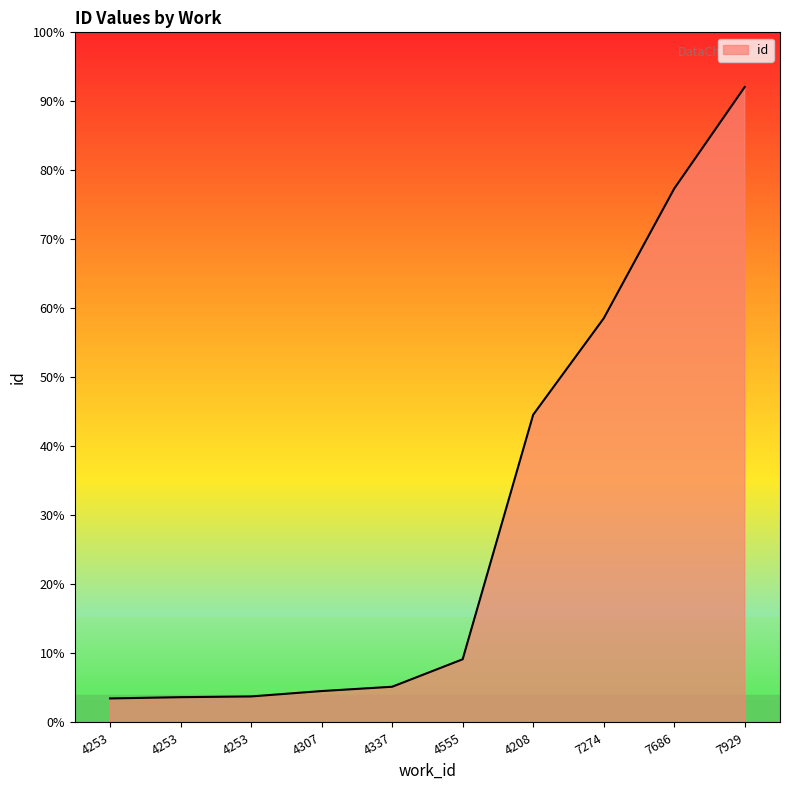

What is the sum of the values at 7274 and 4253?

30922